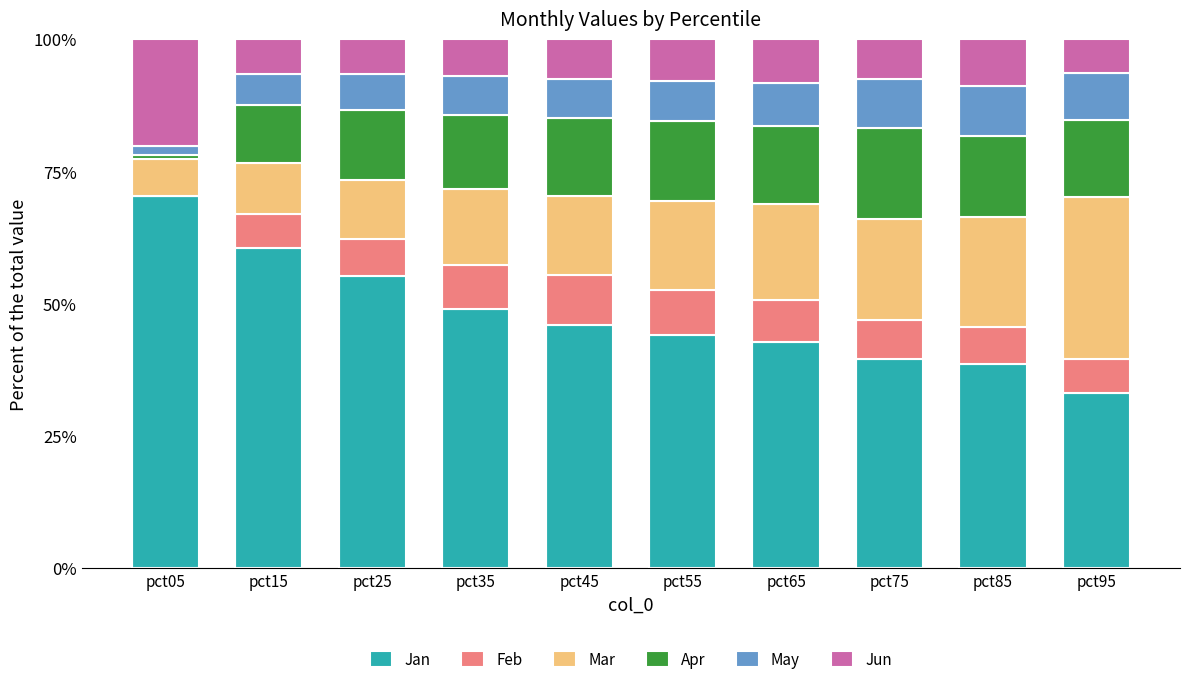

What is the total value across all series at pct55?

100.0